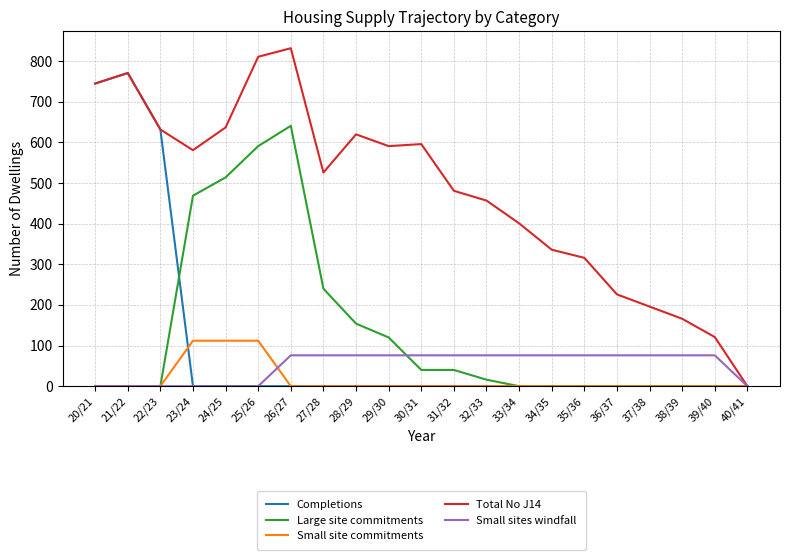

Between 22/23 and 27/28, which series saw the biggest shift?

Completions